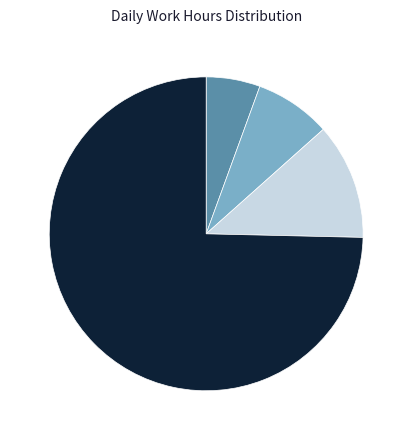

Is there any slice that represents more than half of the pie?

Yes